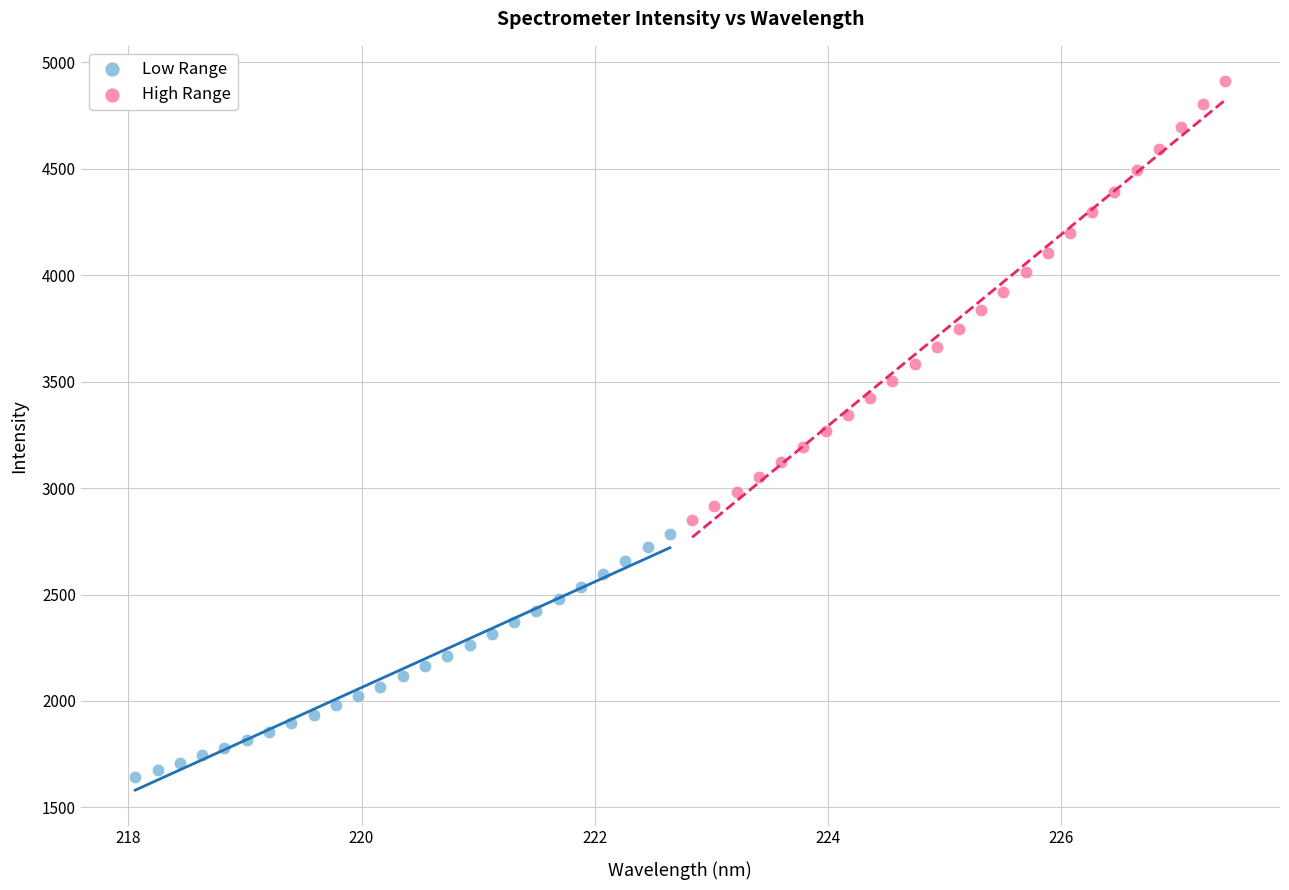

Which series reaches the minimum Y coordinate?

Low Range